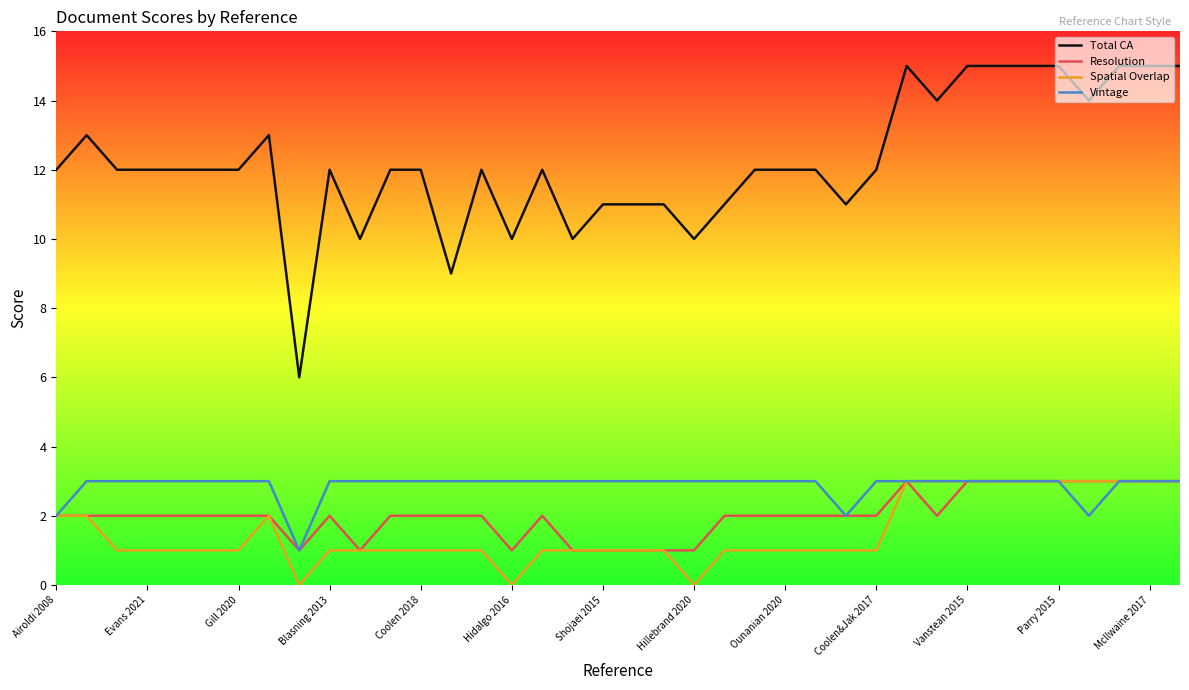

Which series has the largest total across all categories?

Total CA